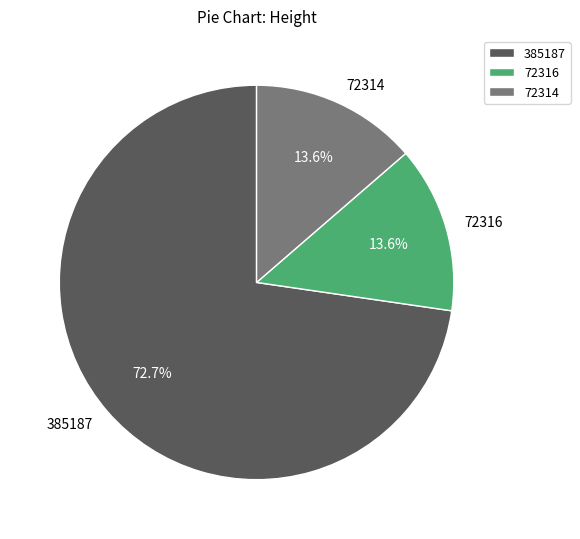

To the nearest percent, what is the combined percentage of 385187 and 72316?

86%